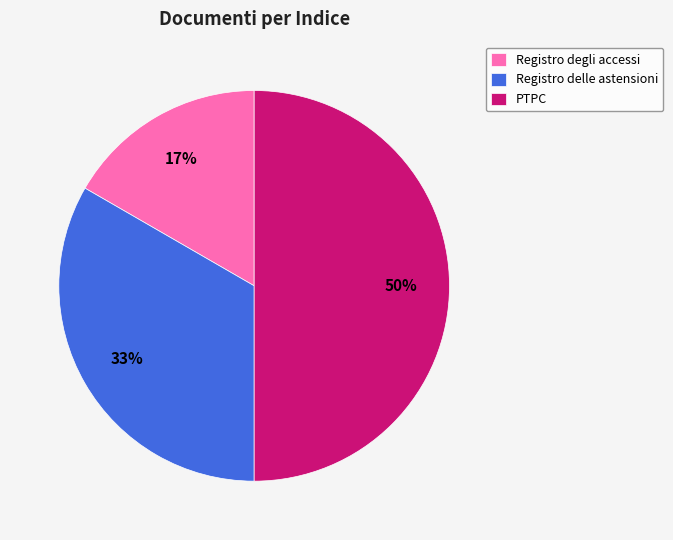

Rank the categories by value from highest to lowest.

PTPC, Registro delle astensioni, Registro degli accessi